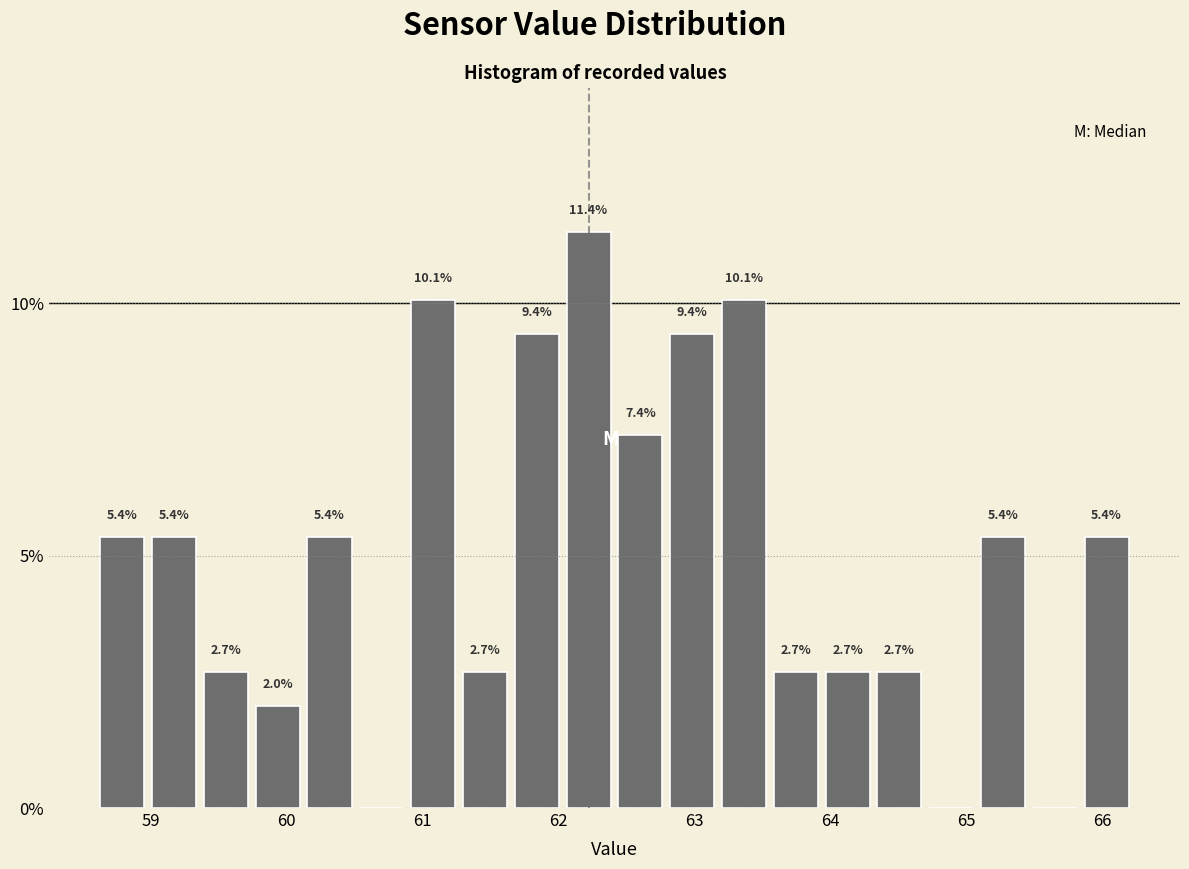

Around what value on the x-axis is the tallest bar? Give the approximate position of its centre, as read against the axis.

62.2